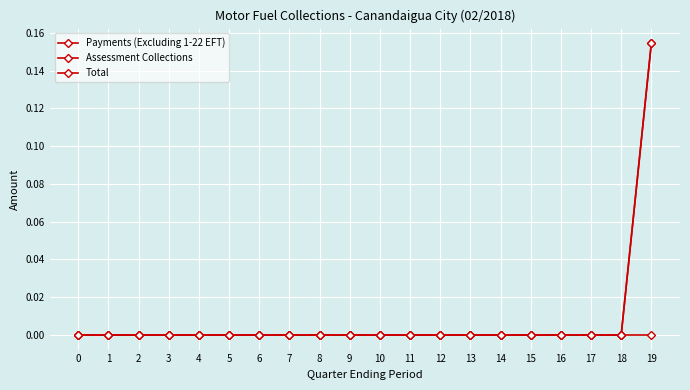

Does the chart have visible grid lines?

Yes